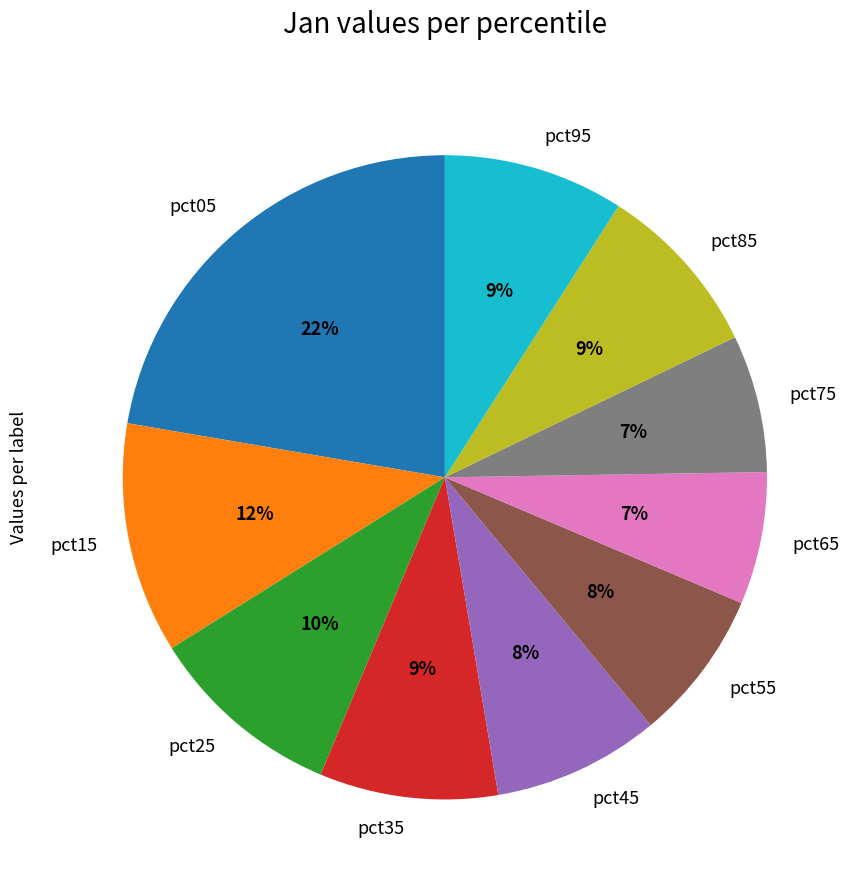

To the nearest percent, what is the difference between the pct85 and pct65 slice percentages?

2%